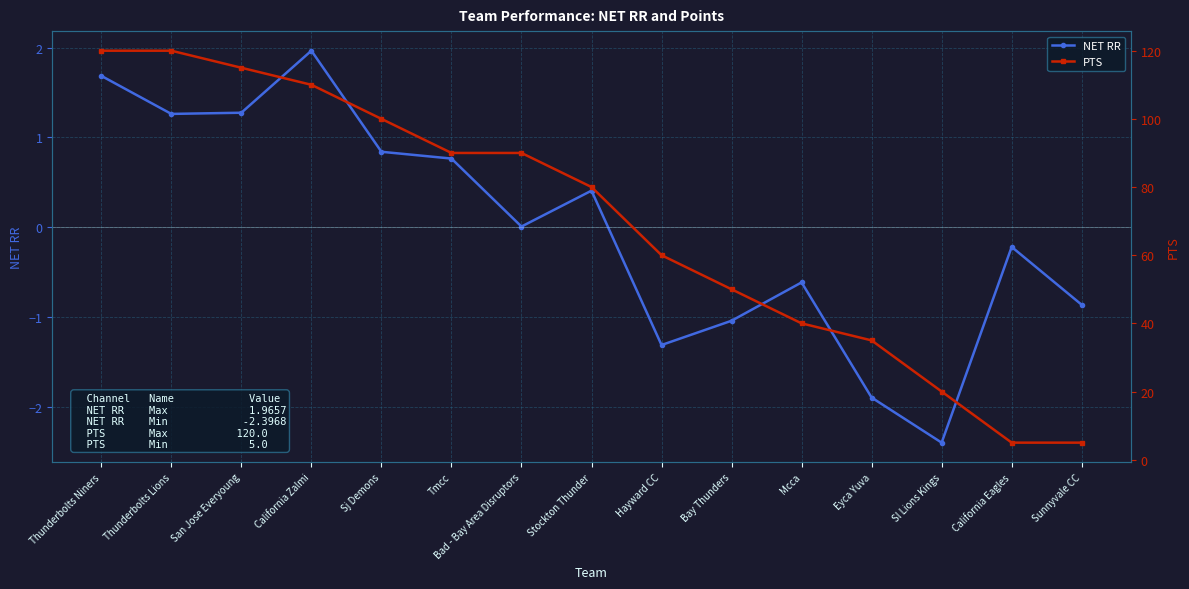

True or false: PTS and NET RR cross at least once.

False